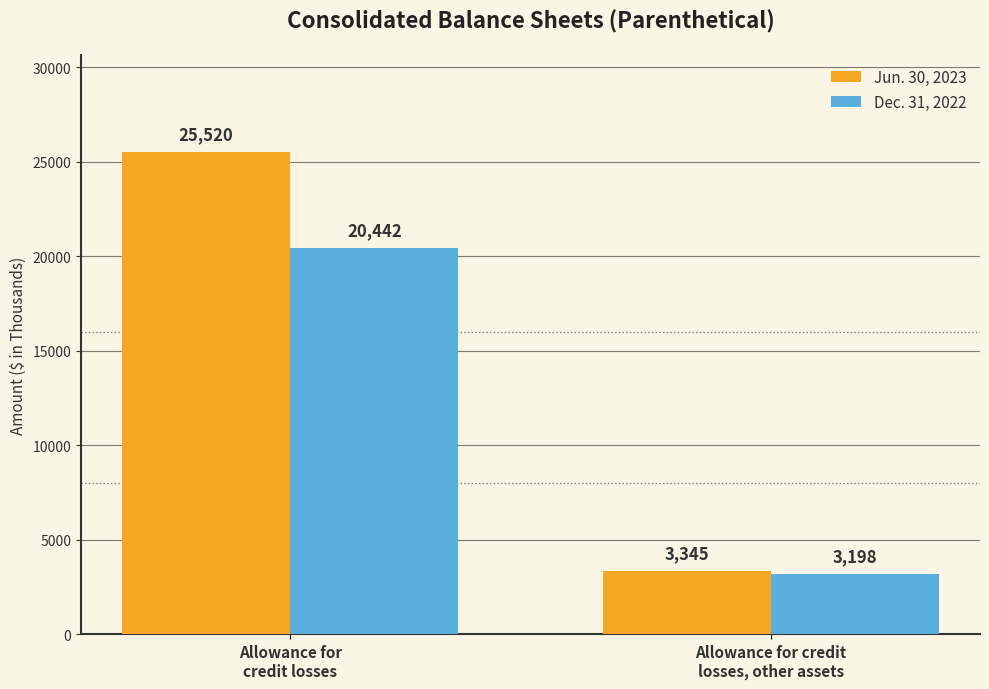

What position from the right is Allowance for credit
losses, other assets?

1